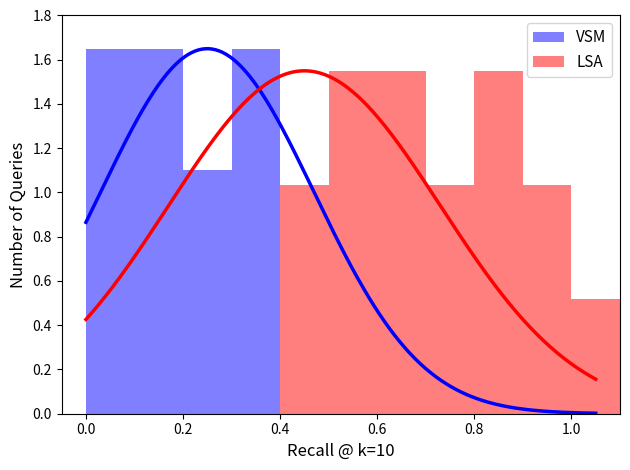

Are the bars horizontal?

No